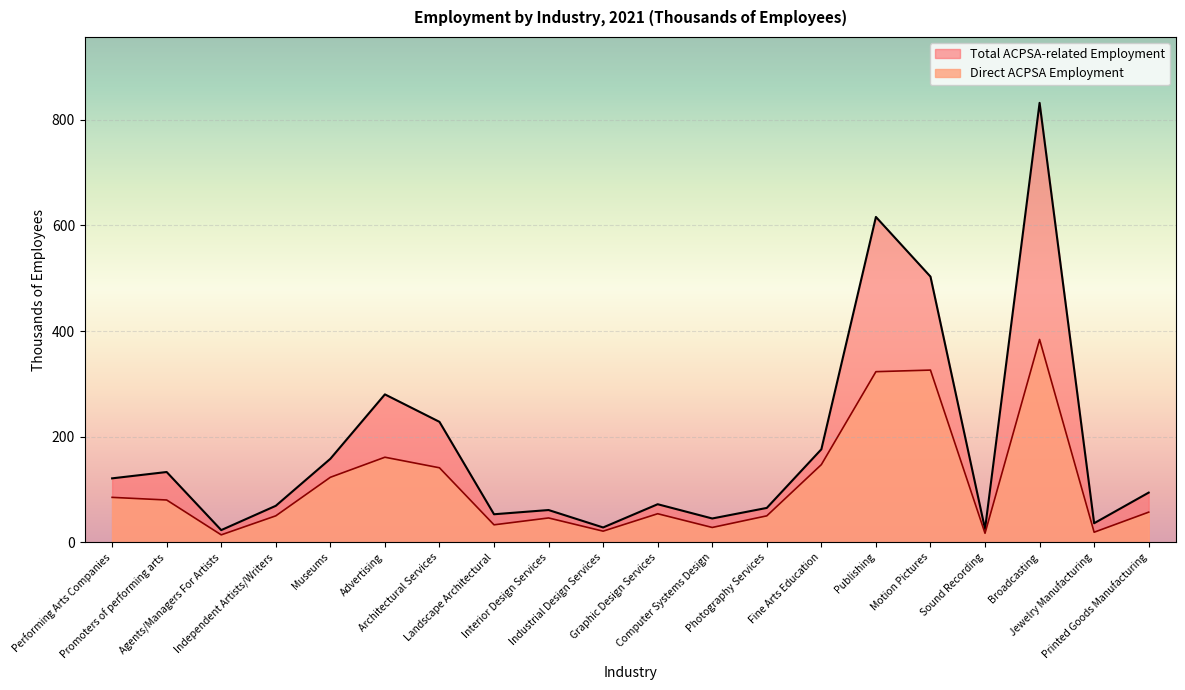

How many lines are shown in the chart?

2